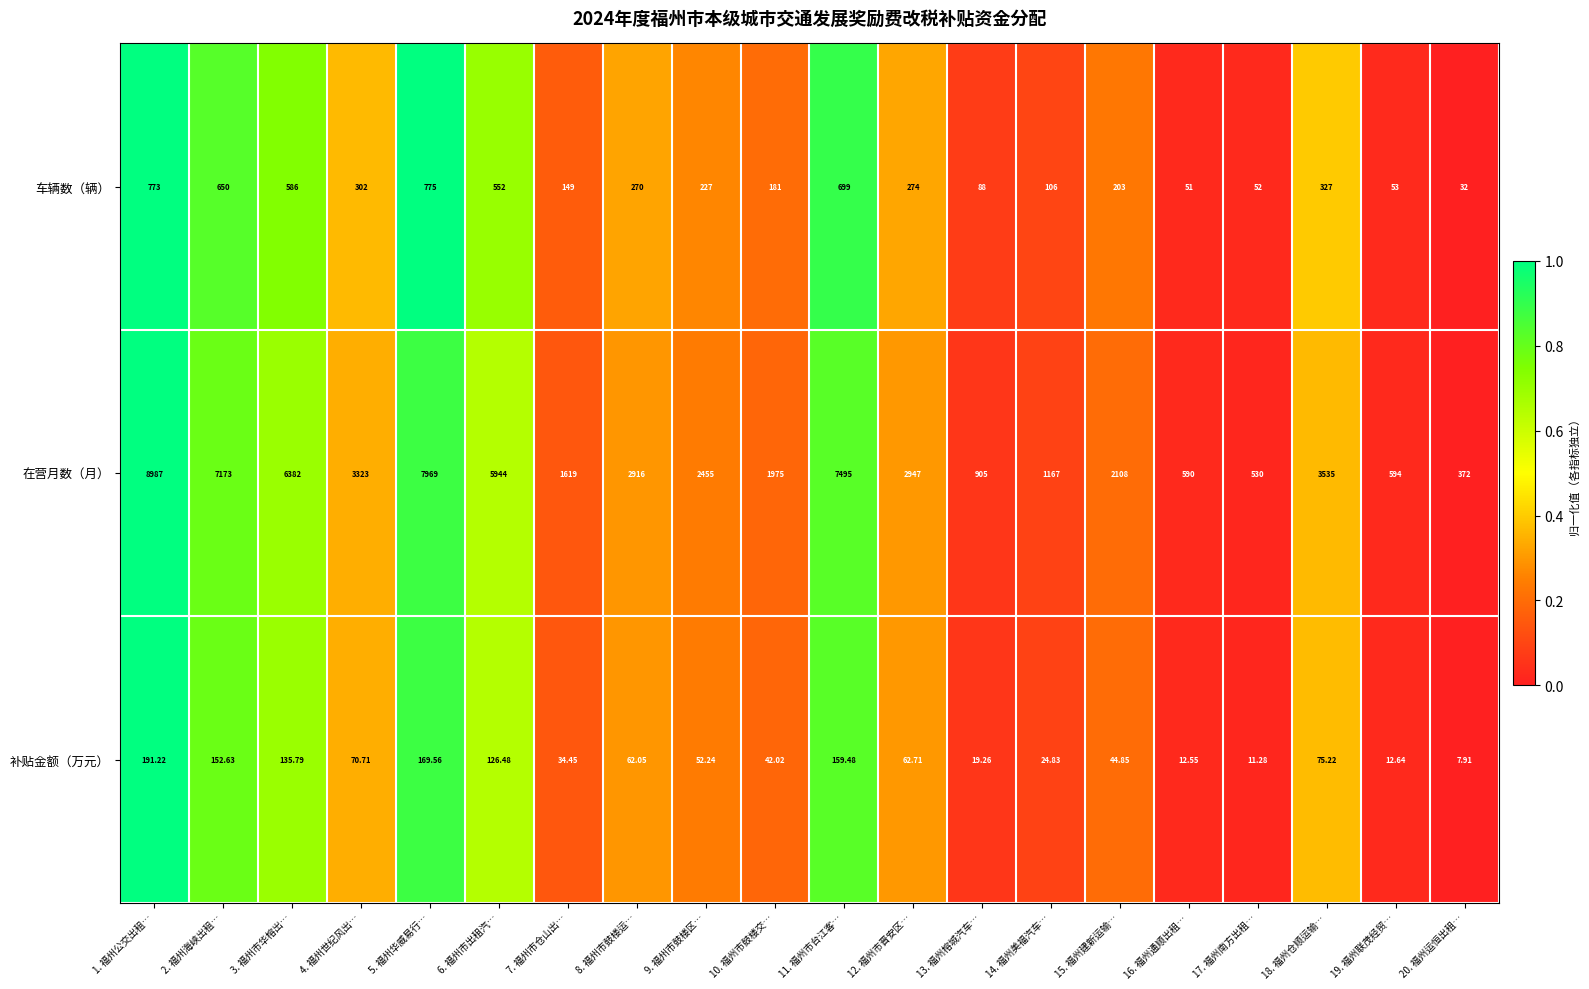

Which series has the largest total across all categories?

在营月数（月）